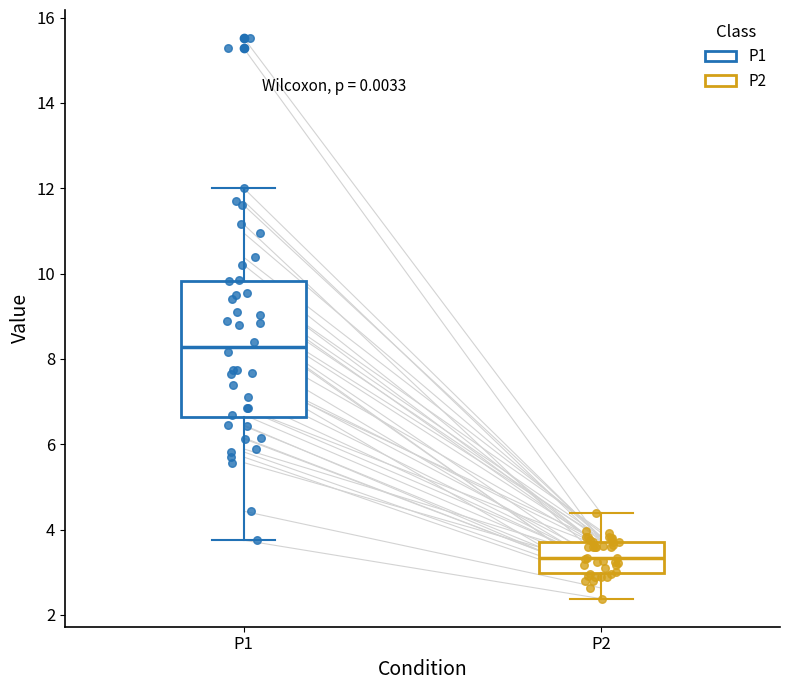

Reading left to right, read every box against the y-axis: the position of its median line, the range the box covers, and the ends of its whiskers. The values are not printed on the chart, so give them approximately, as read against the axis.

P1: median 8.2, box 6.6 to 9.8, whiskers 3.8 to 12.0
P2: median 3.4, box 3.0 to 3.8, whiskers 2.4 to 4.4